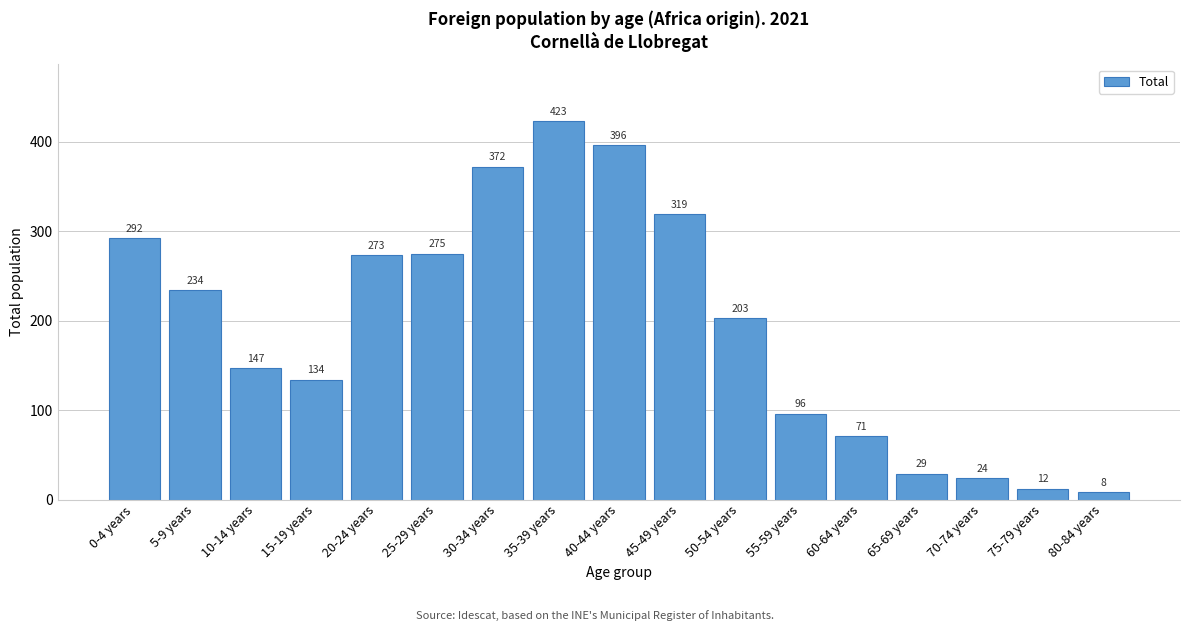

Reading left to right, list all the values displayed in this chart.

292	234	147	134	273	275	372	423	396	319	203	96	71	29	24	12	8